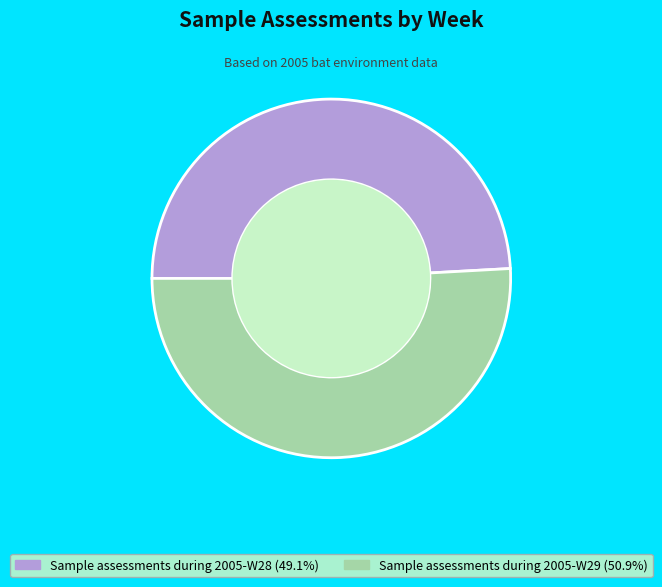

Which slice is the largest?

Sample assessments during 2005-W29